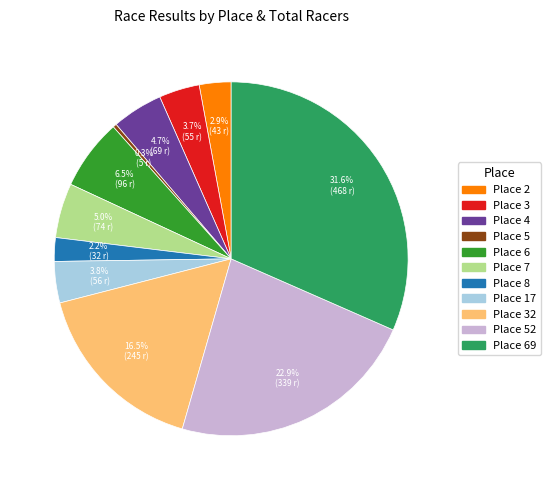

Does any single category account for the majority?

No